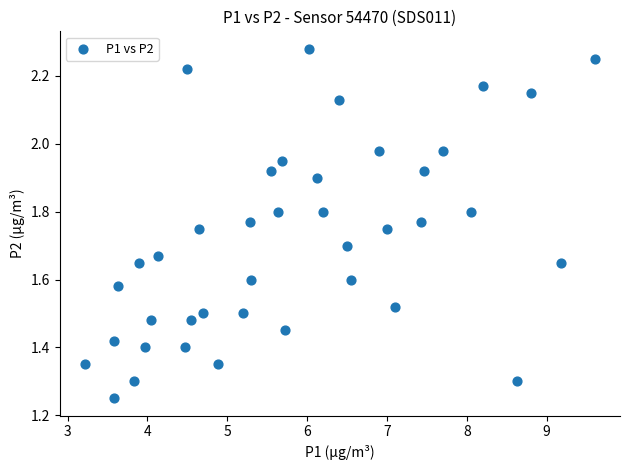

What is the range of Y values (max minus min)?

1.0